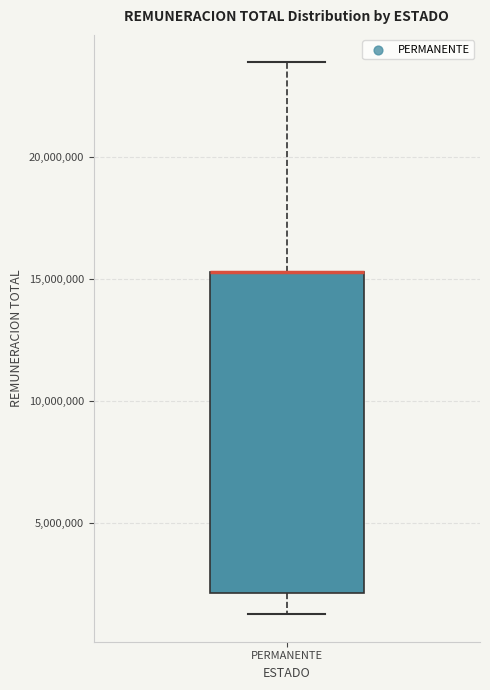

Read this box plot against the y-axis: the position of the median line, the range covered by the box, and the ends of both whiskers. The values are not printed on the chart, so give them approximately, as read against the axis.

median 15500000 (drawn on the box's upper edge), box 2000000 to 15500000, whiskers 1500000 to 24000000